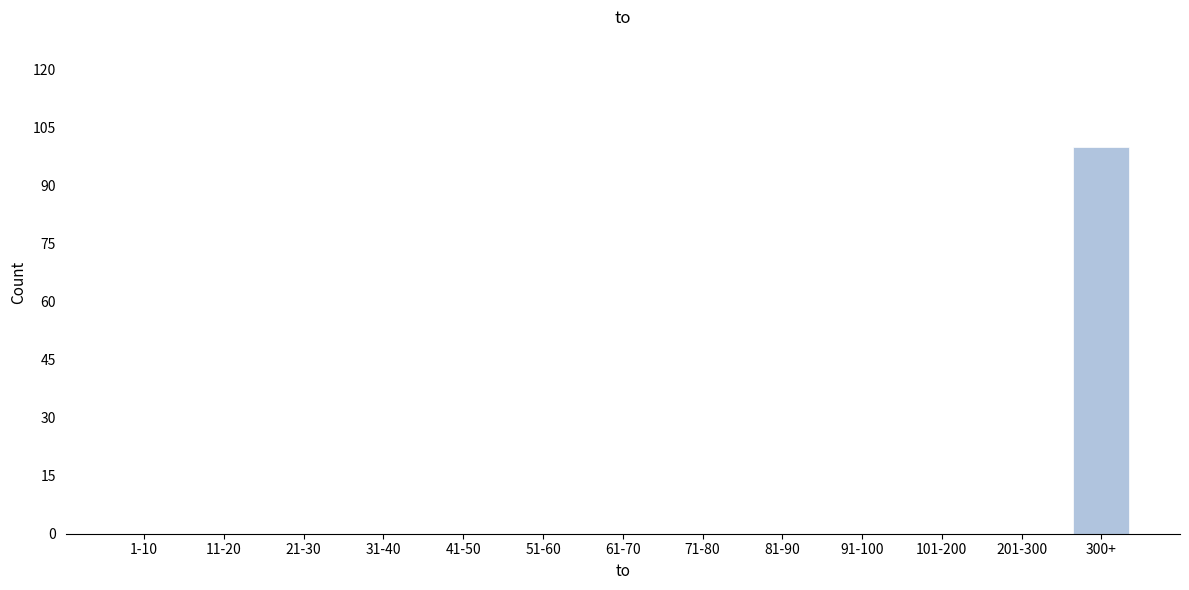

Reading left to right, extract all data points from this chart.

1-10=0	11-20=0	21-30=0	31-40=0	41-50=0	51-60=0	61-70=0	71-80=0	81-90=0	91-100=0	101-200=0	201-300=0	300+=100